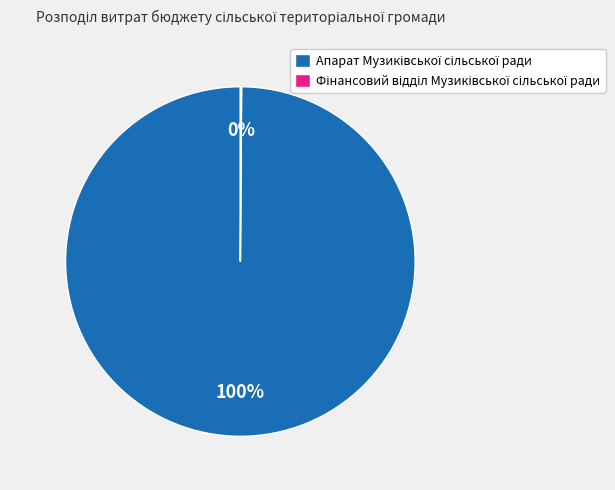

To the nearest percent, what is the average slice percentage?

50%